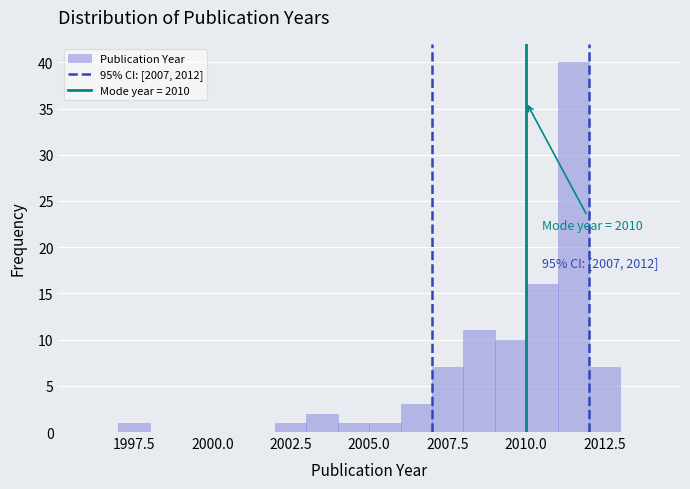

Around what value on the x-axis is the tallest bar? Give the approximate position of its centre, as read against the axis.

2011.5